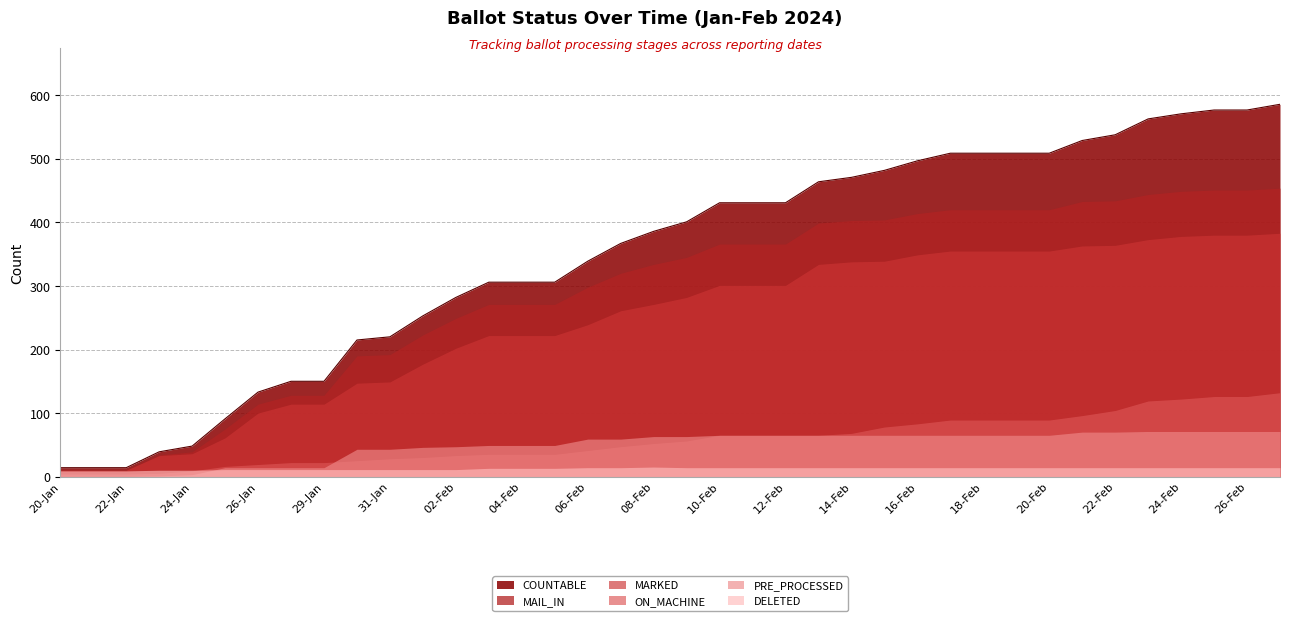

True or false: ON_MACHINE and PRE_PROCESSED intersect in this chart.

True